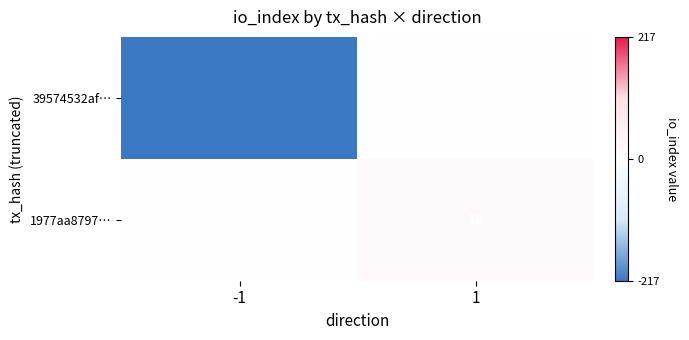

What is the minimum value for 1977aa8797…?

-217